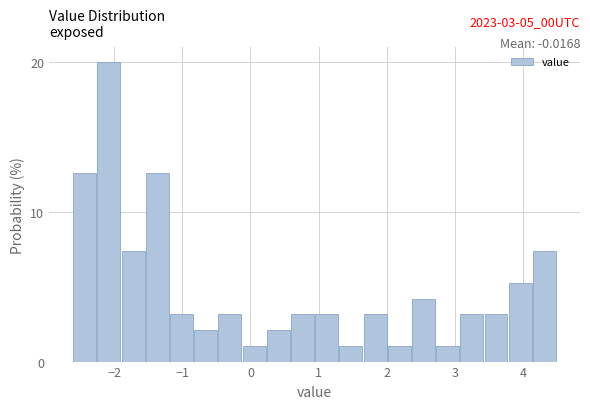

Around what value on the x-axis is the tallest bar? Give the approximate position of its centre, as read against the axis.

-2.1